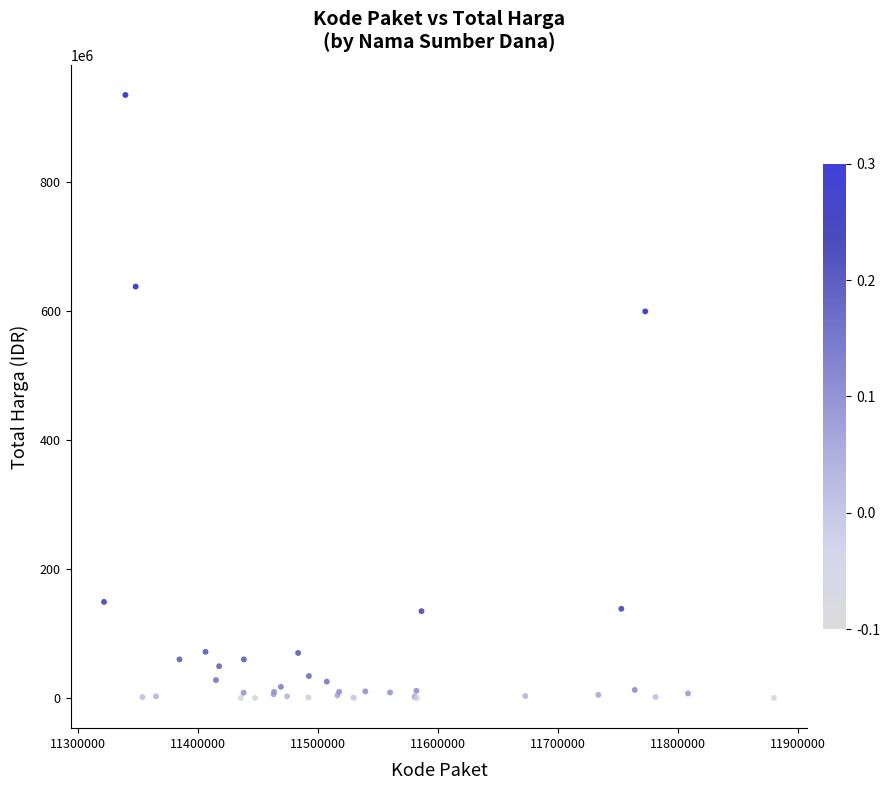

What Y value in the scatter plot is closest to 467210175?

599000000